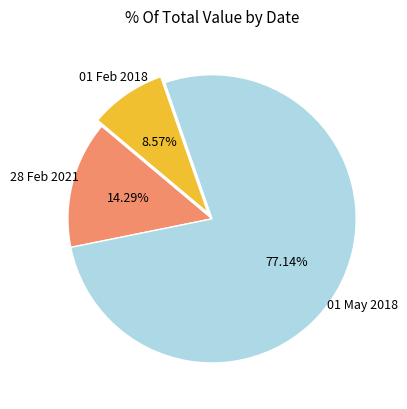

Which category accounts for the majority?

01 May 2018